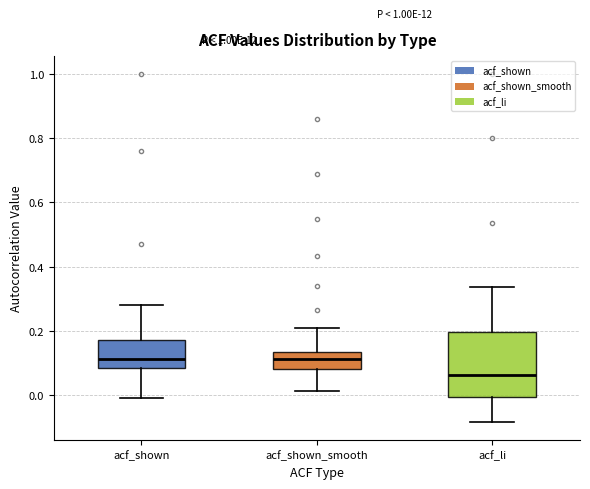

Comparing the boxes themselves (not the whiskers), which one is the tallest?

acf_li